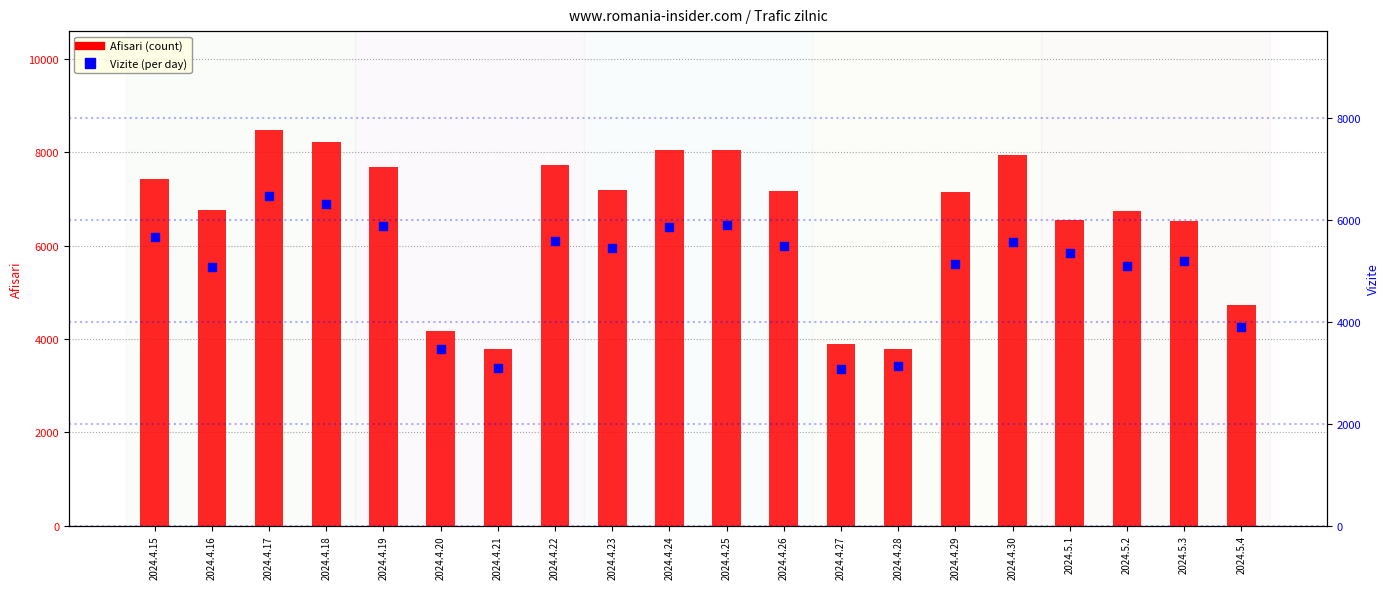

What are all the series names shown in the legend?

Afisari, Vizite